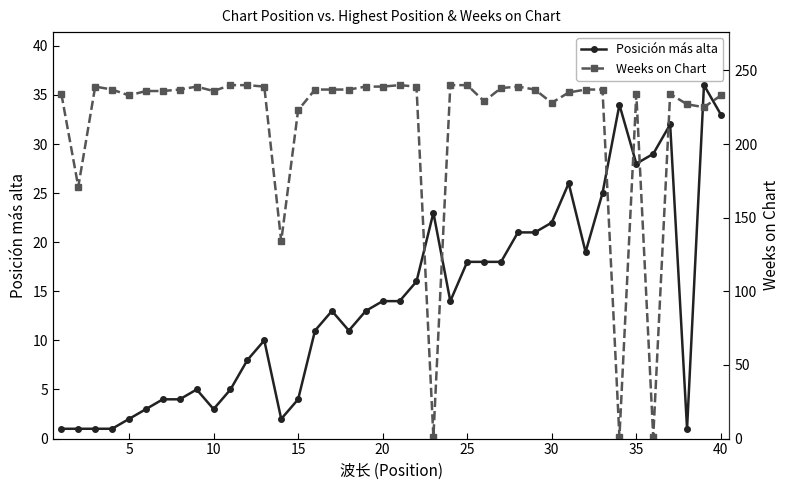

What is the lowest value of the Weeks on Chart series?

1